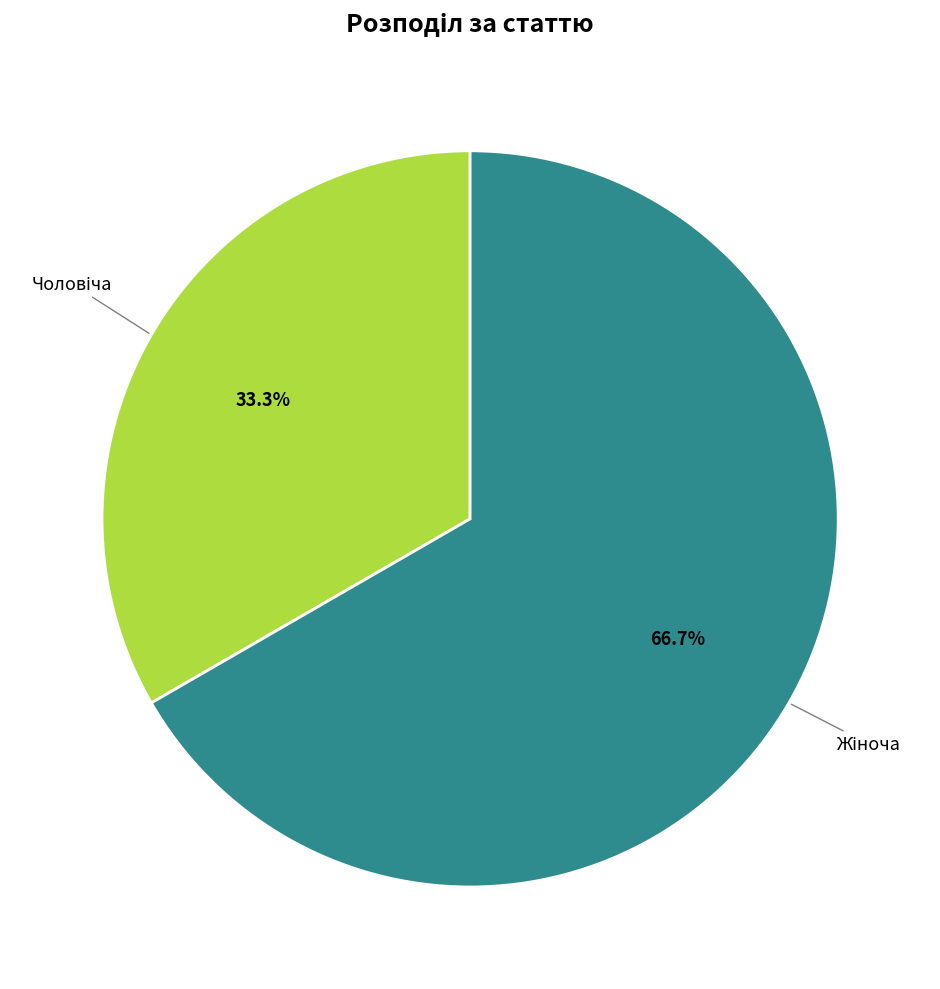

Does any single category account for the majority?

Yes